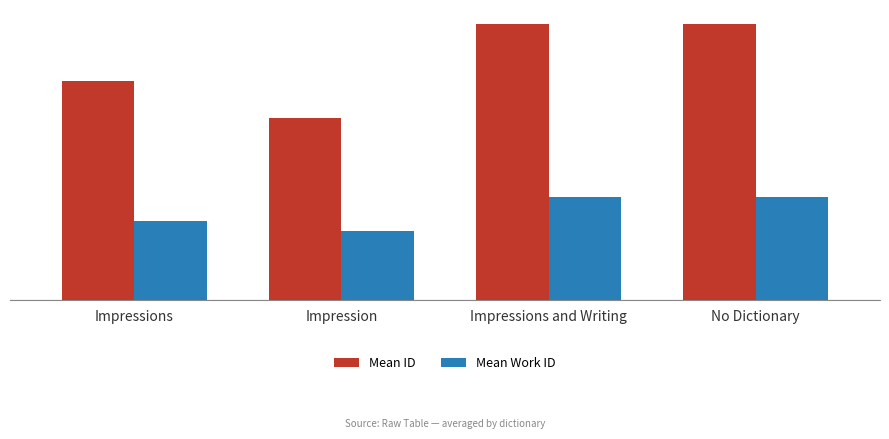

What are all the series names shown in the legend?

Mean ID, Mean Work ID